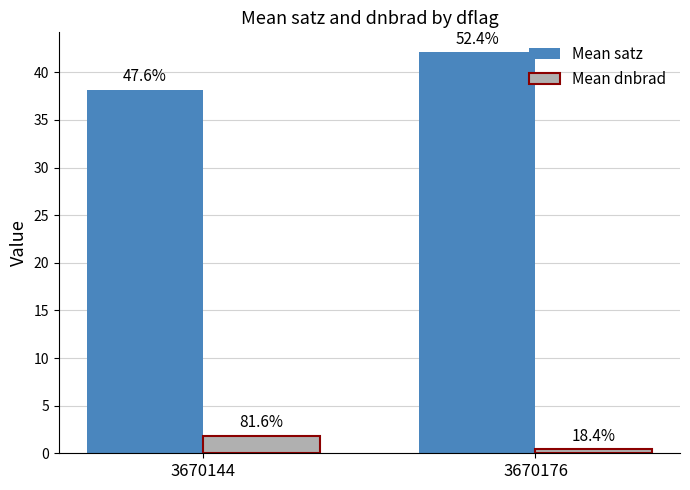

How many groups of bars are there?

2